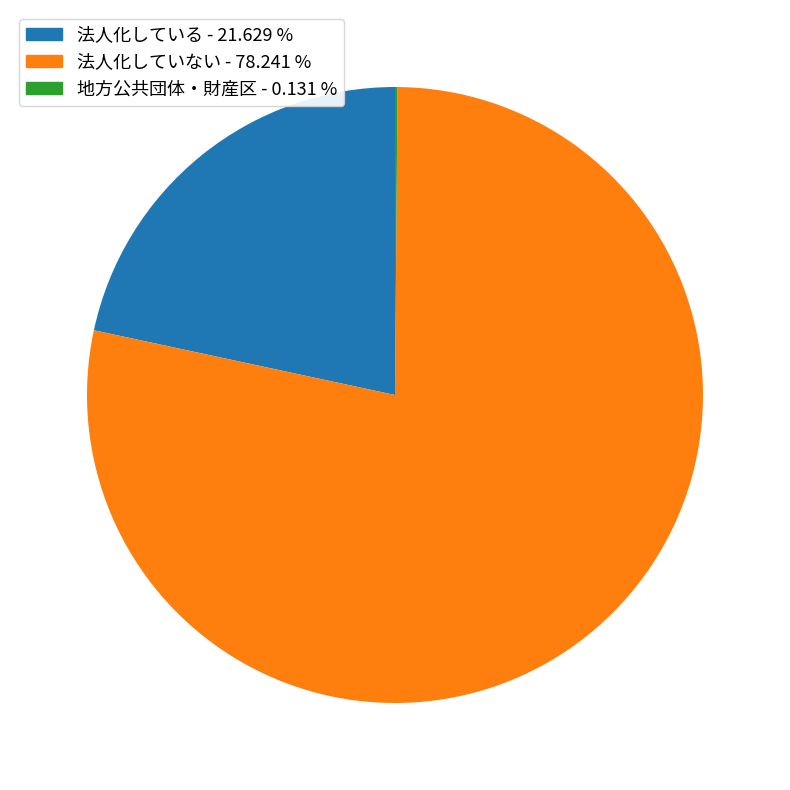

Is there any slice that represents more than half of the pie?

Yes